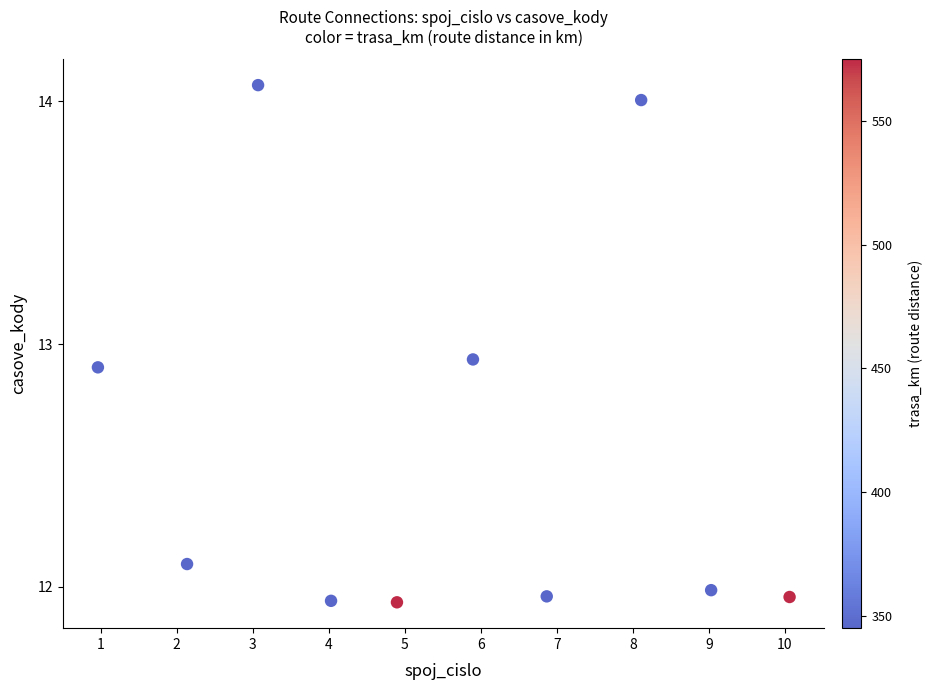

What is the average X value?

5.5